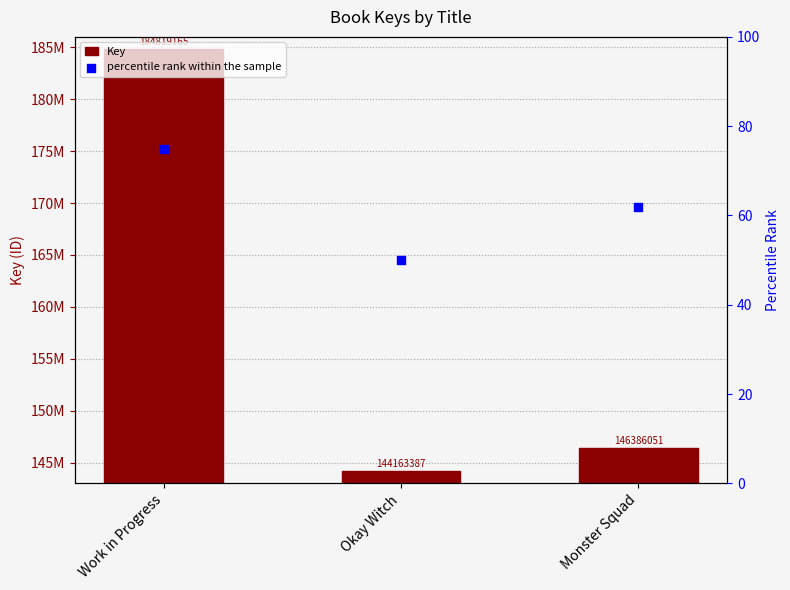

At which category is the sum across all series the highest?

Work in Progress